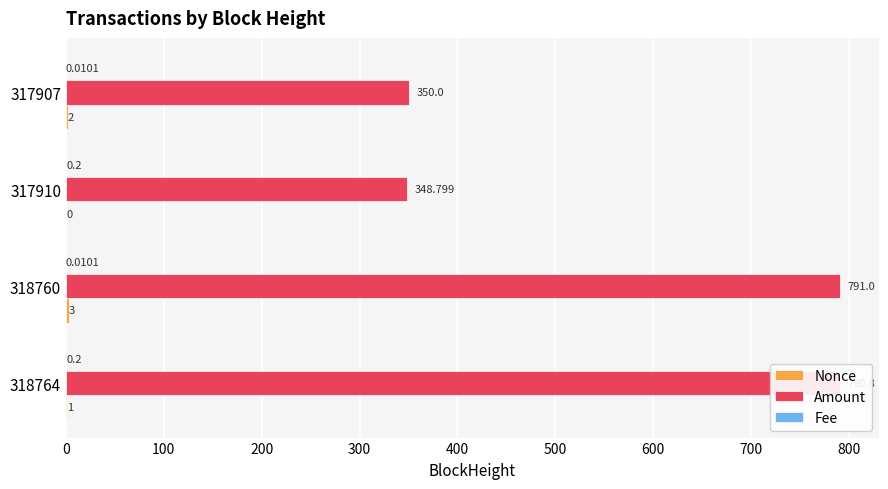

How many categories are shown in the chart?

4